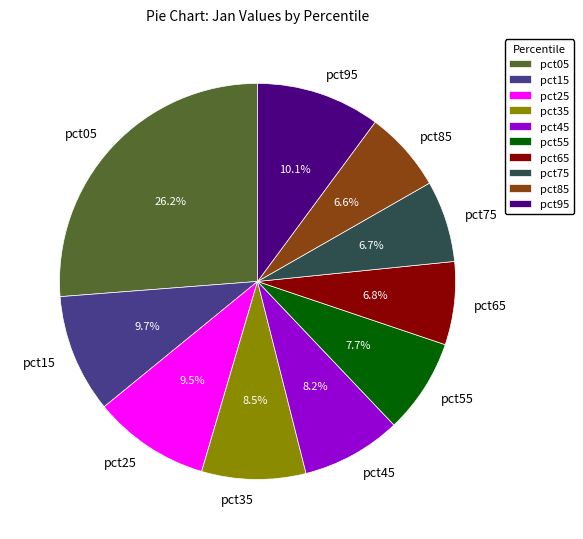

Is it true that pct15 is 1% of the pie?

False